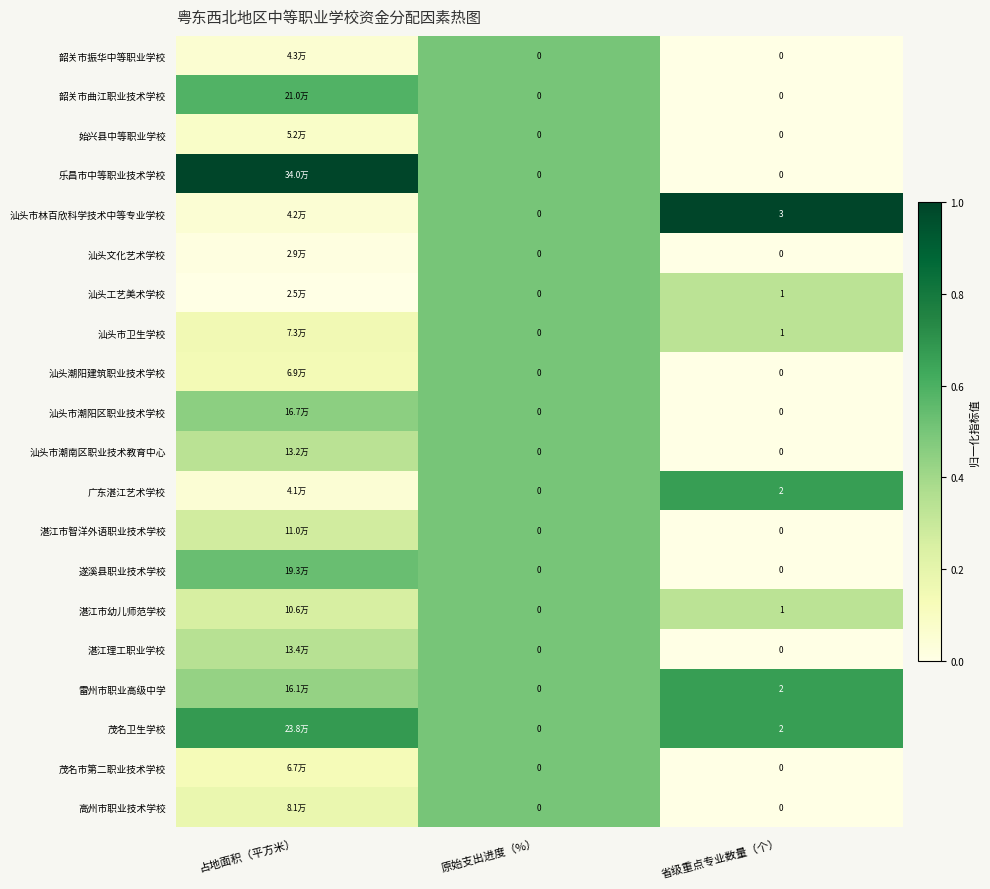

Between 原始支出进度（%） and 省级重点专业数量（个）, which series saw the biggest shift?

汕头市林百欣科学技术中等专业学校